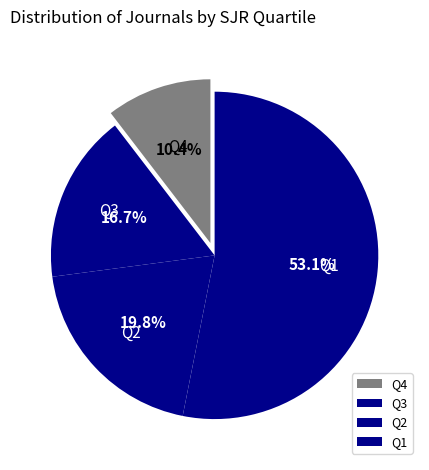

Count the number of slices in the pie.

4